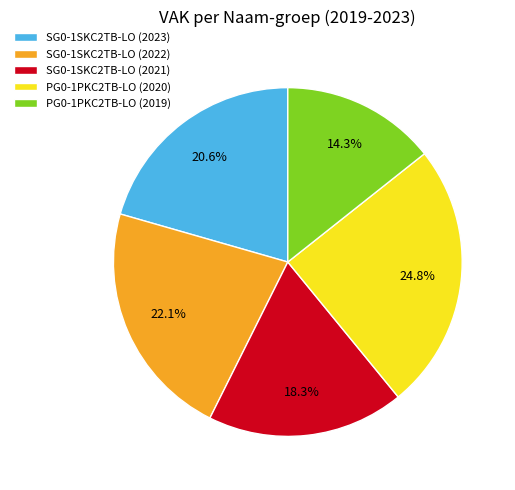

To the nearest percent, what is the difference between the largest and smallest slice percentages?

10%